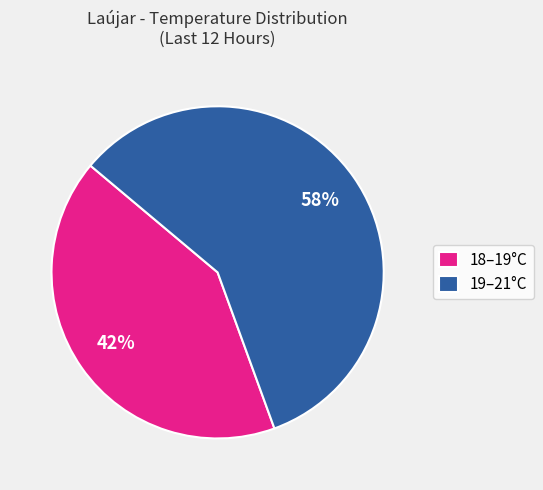

To the nearest percent, what portion does 18–19°C represent?

42%